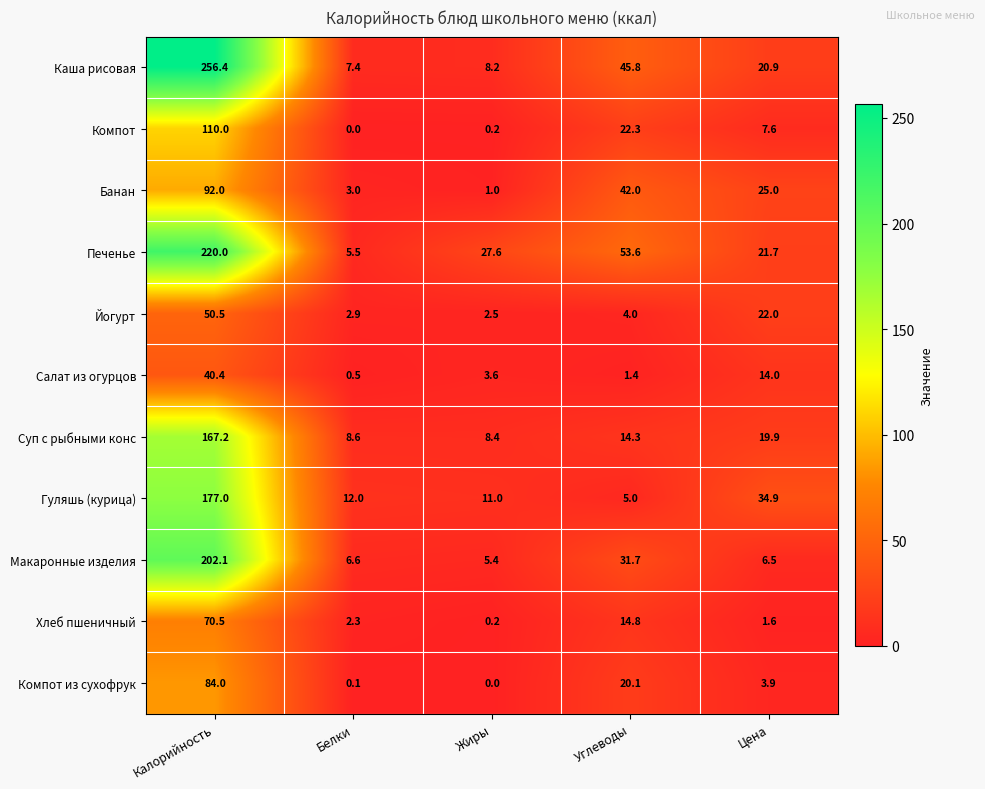

Read the Салат из огурцов value at Калорийность.

40.4